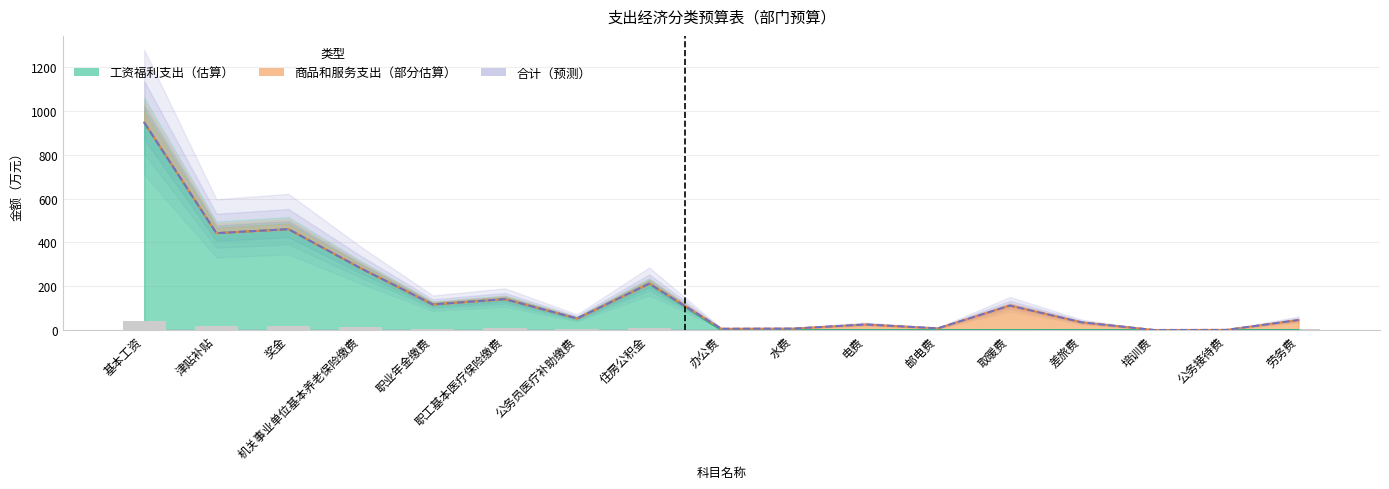

What is the difference between the second highest and second lowest values in the 合计 series?

459.5